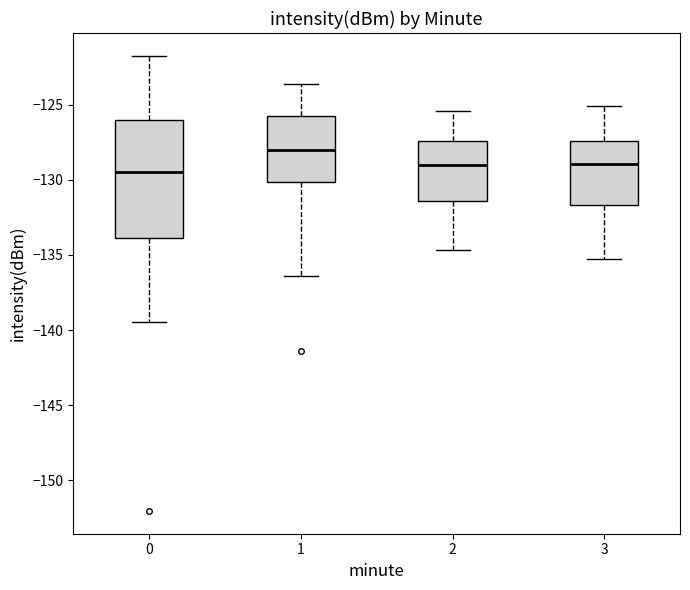

Which box is the tallest, from its lower edge to its upper edge?

0